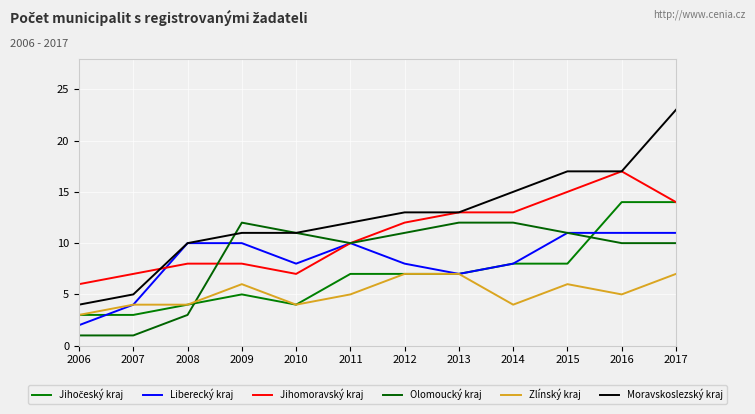

Between 2006 and 2009, which series saw the biggest shift?

Olomoucký kraj